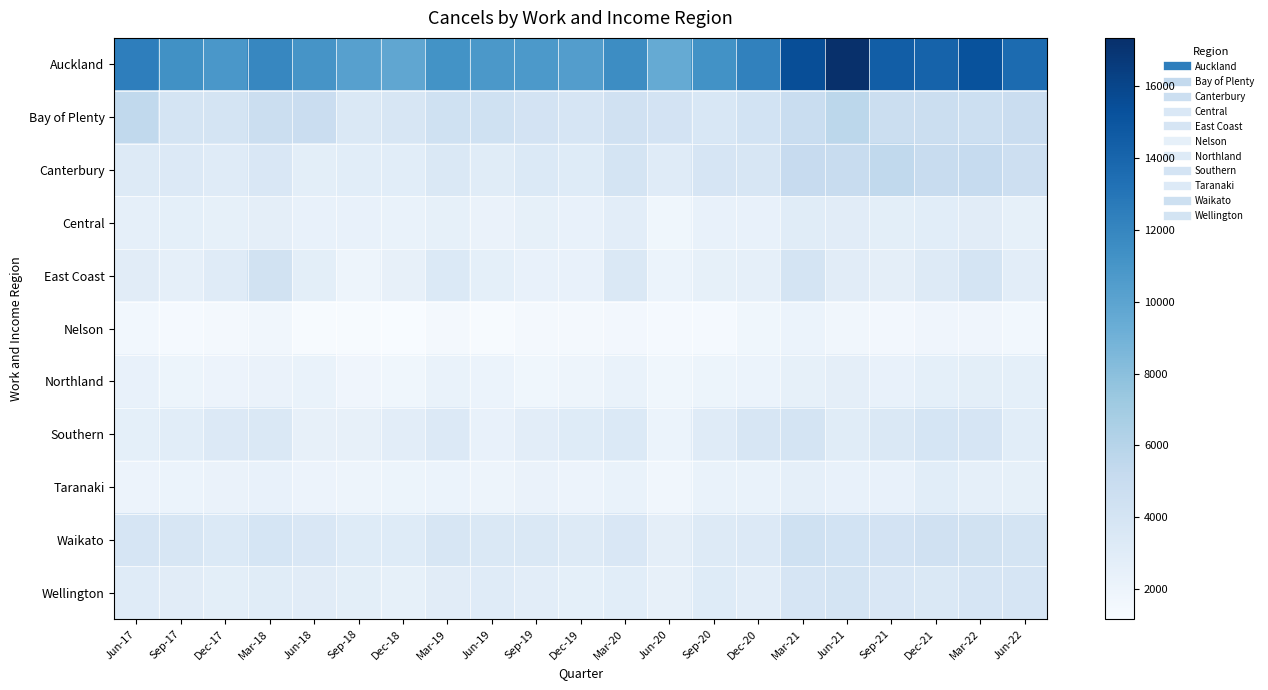

Which series has the widest spread of values?

Auckland